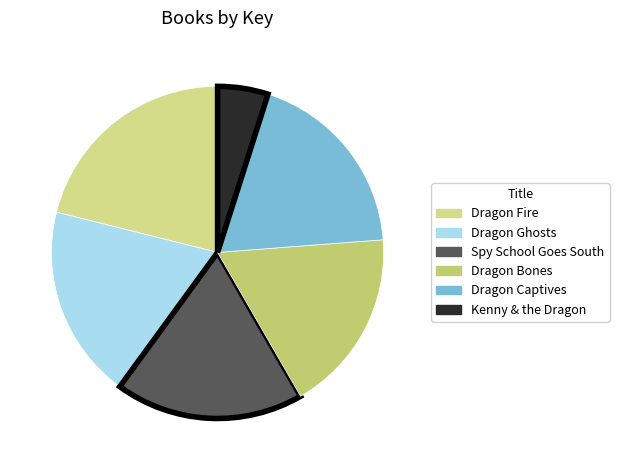

True or false: Kenny & the Dragon accounts for 5% of the total.

True